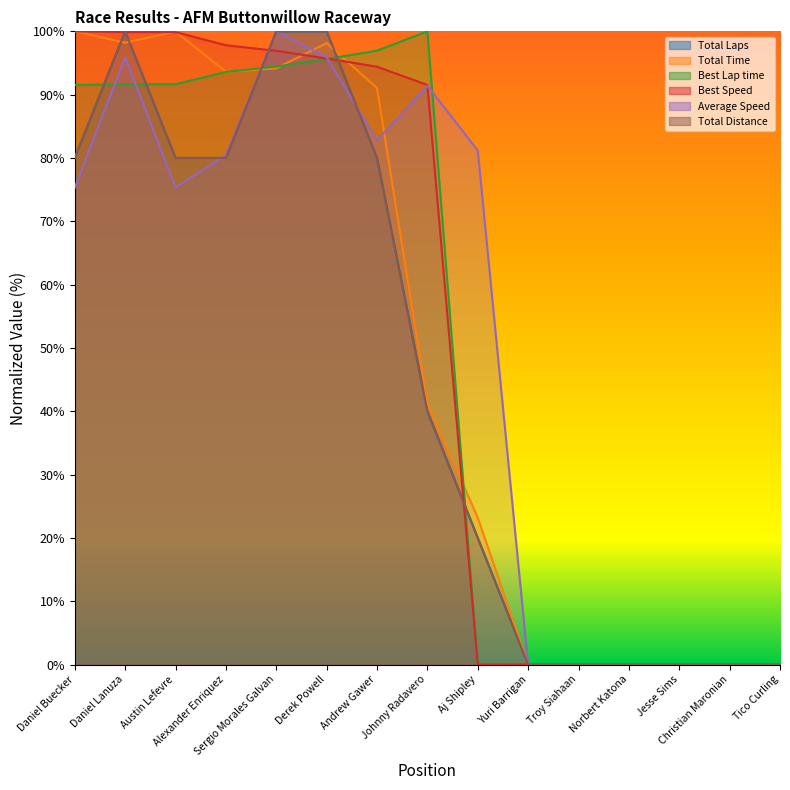

At which label is Total Distance closest to 50?

Johnny Radavero